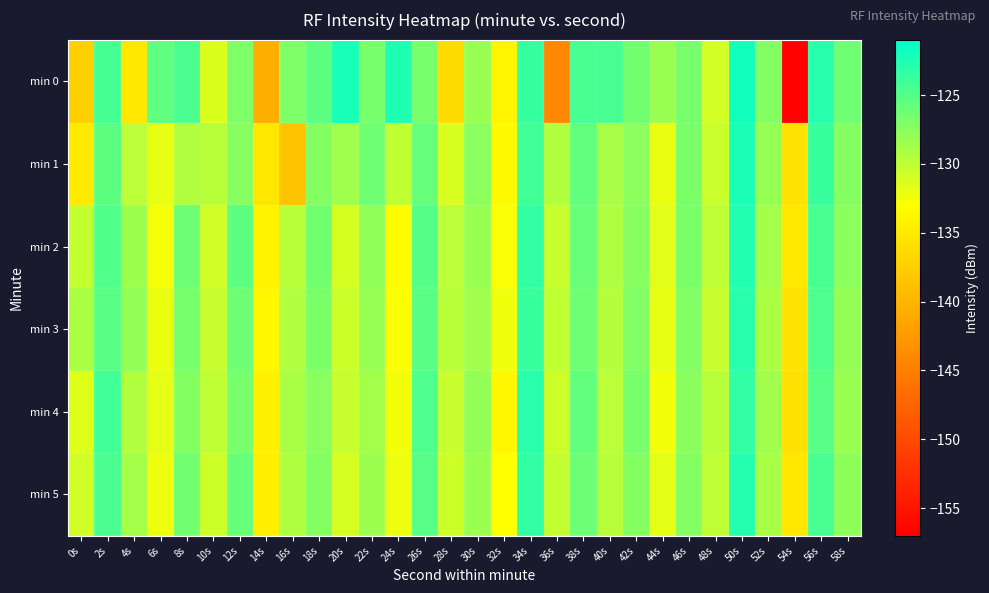

Between 20s and 38s, which is larger?

20s